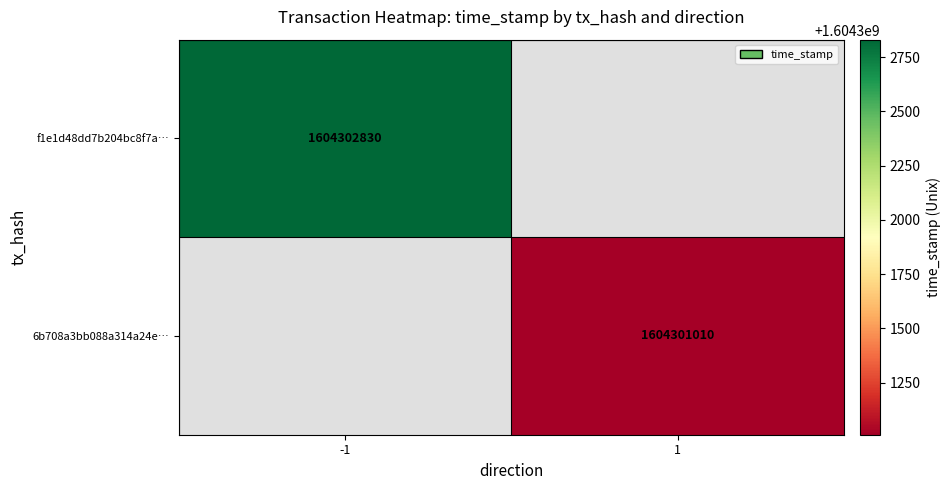

The value of 6b708a3bb088a314a24e… at 1 is 1604301010. True or false?

True